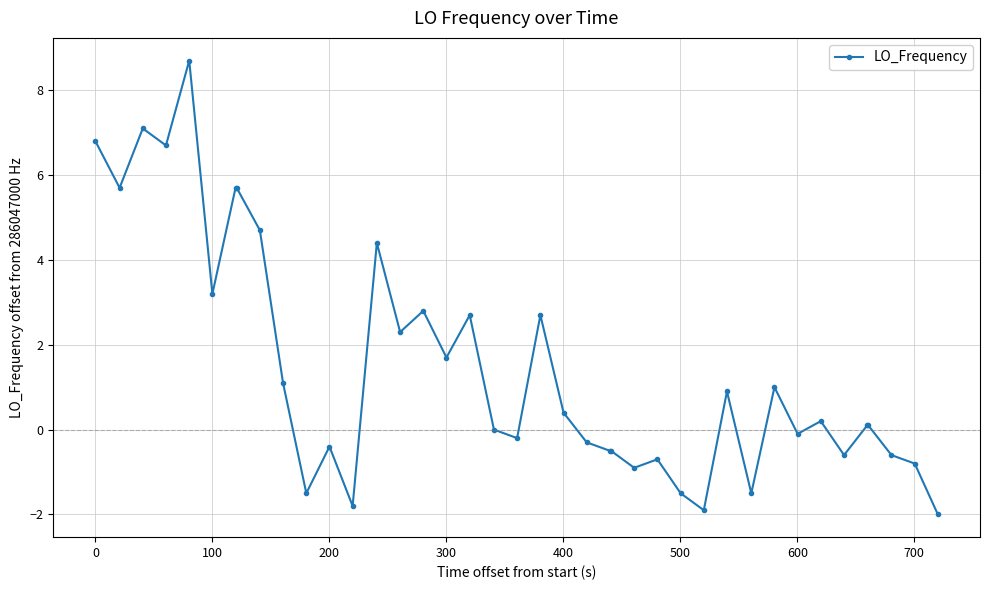

How many series are shown in this chart?

1